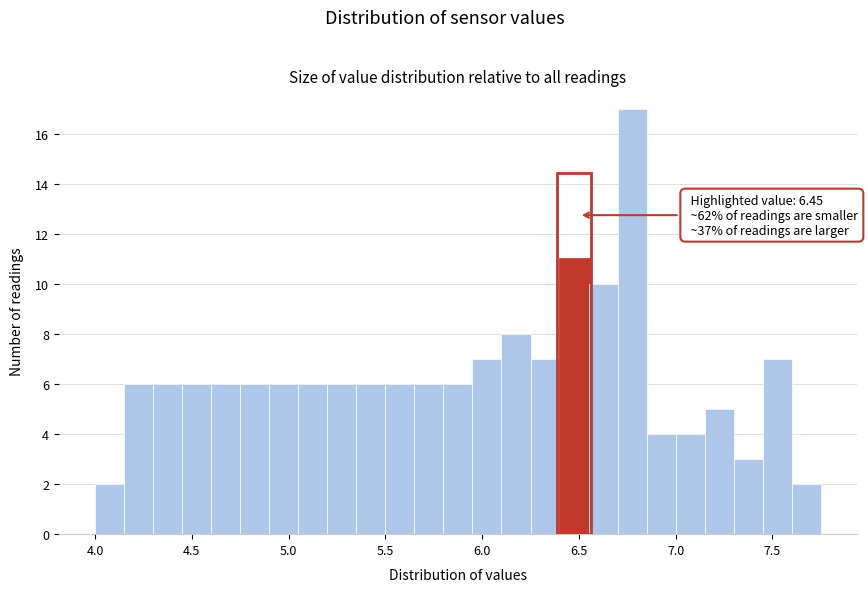

Around what value on the x-axis is the tallest bar? Give the approximate position of its centre, as read against the axis.

6.80